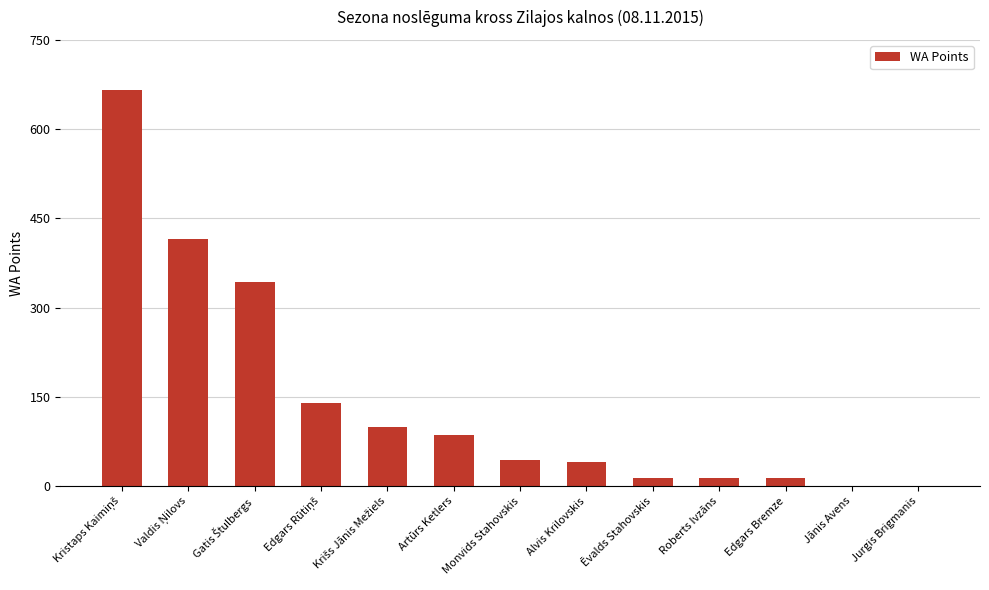

Between Ēvalds Stahovskis and Artūrs Ketlers, which is larger?

Artūrs Ketlers